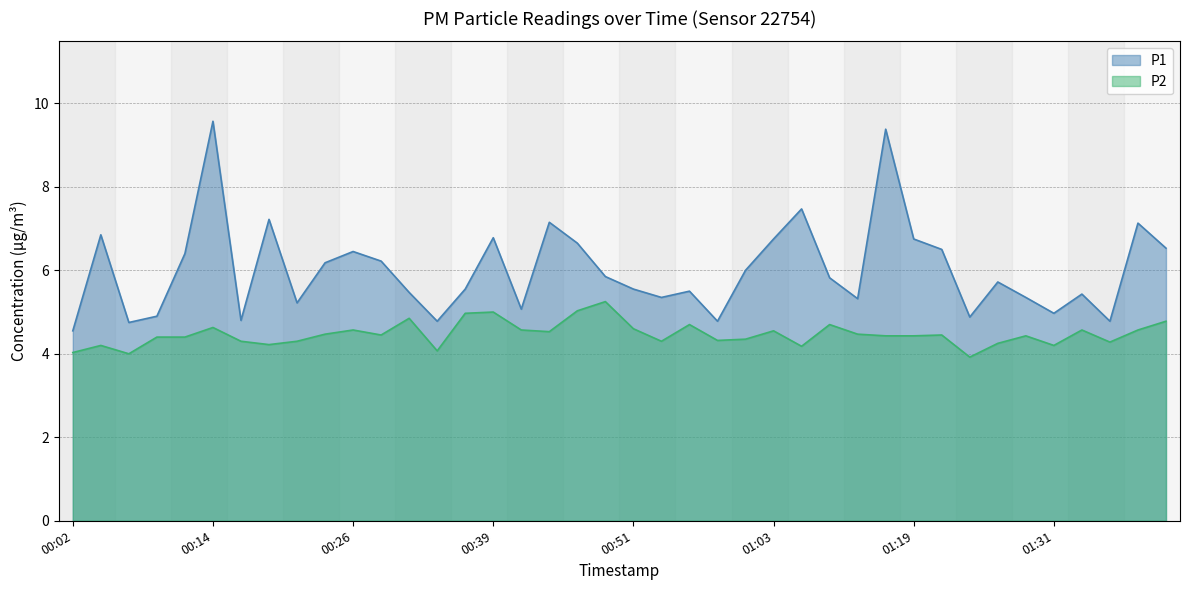

True or false: P2 and P1 intersect in this chart.

False